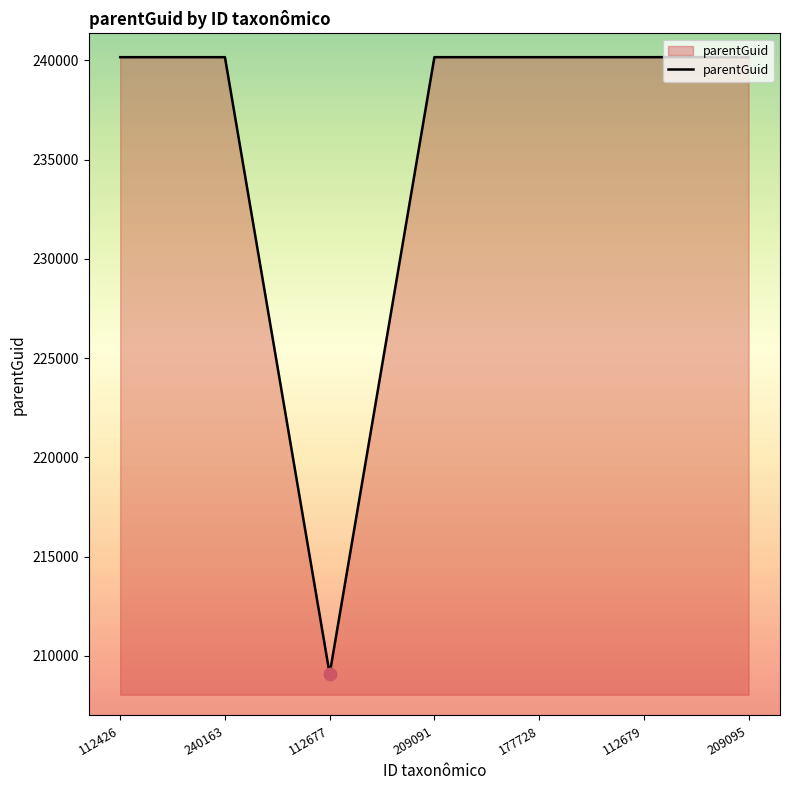

What is the change in value from 112677 to 112679?

+31073